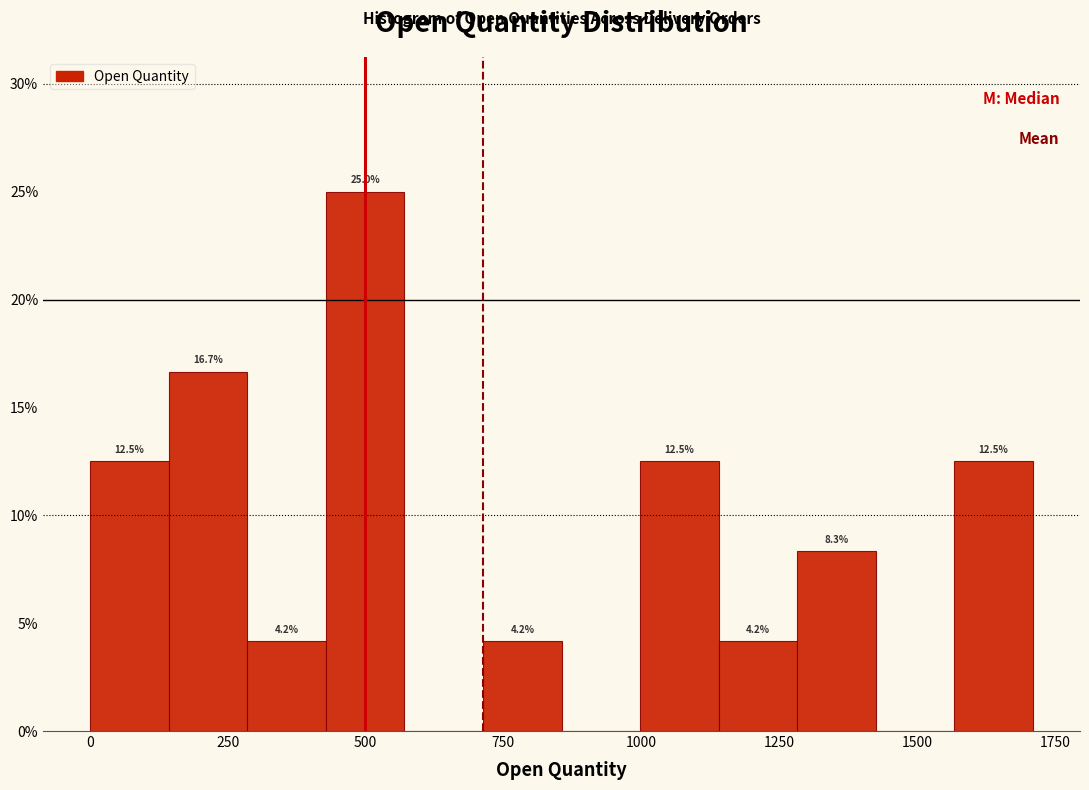

Read against the x-axis, roughly where is the centre of the tallest bar?

500